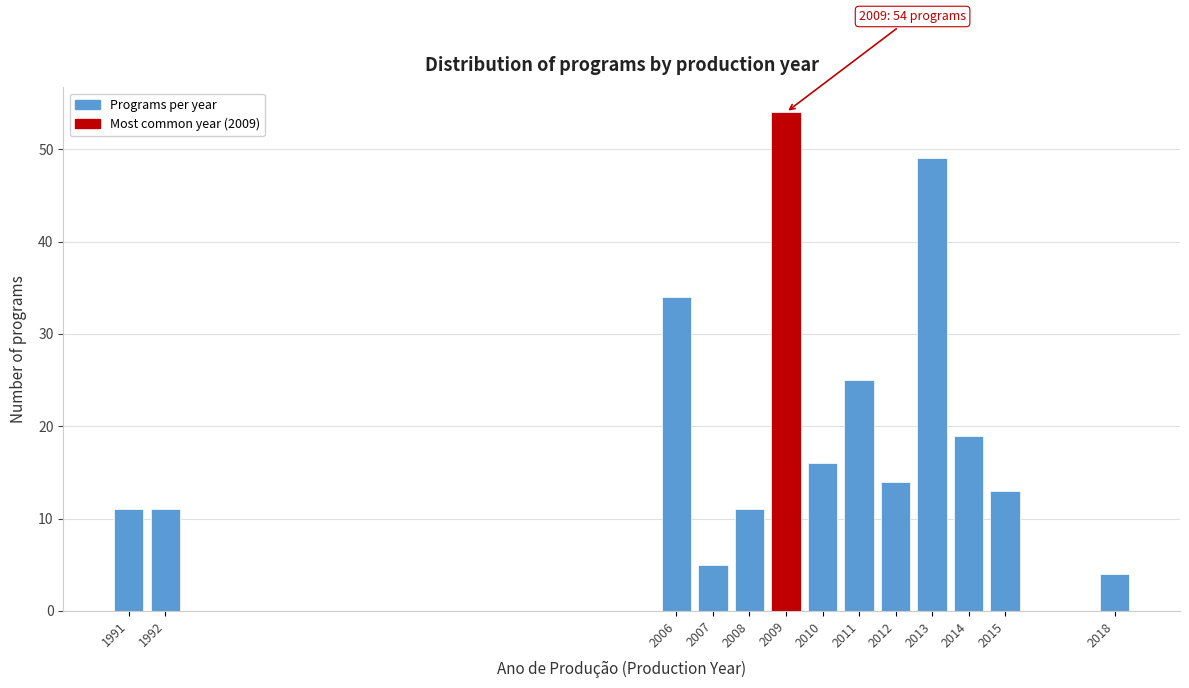

Reading left to right, transcribe all the data shown in this chart.

1991=11	1992=11	2006=34	2007=5	2008=11	2009=54	2010=16	2011=25	2012=14	2013=49	2014=19	2015=13	2018=4